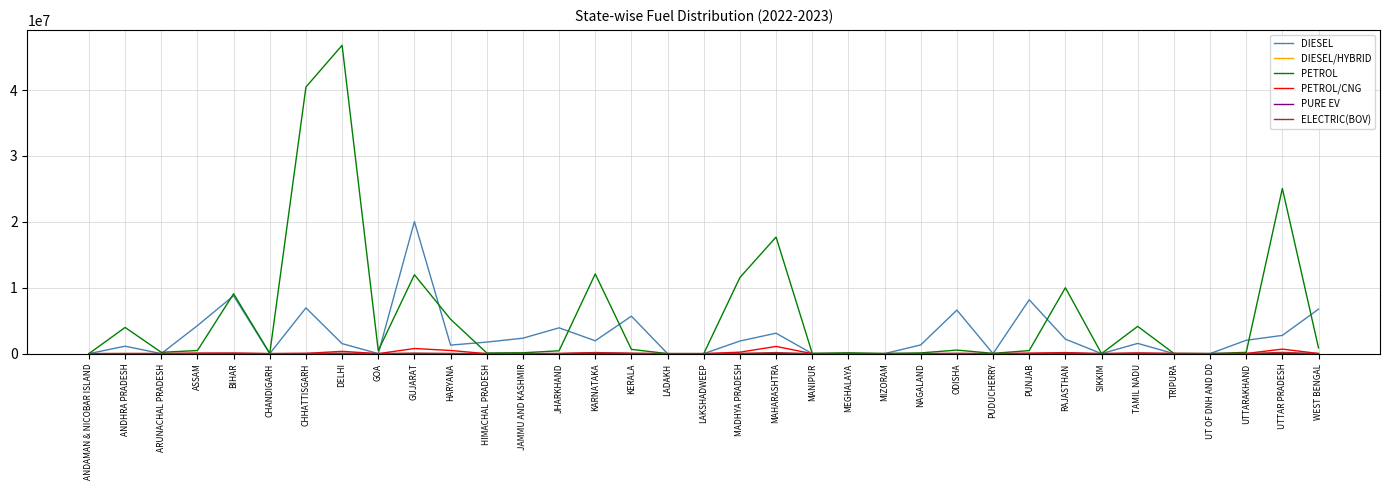

Is this an area chart (filled region under the line)?

No